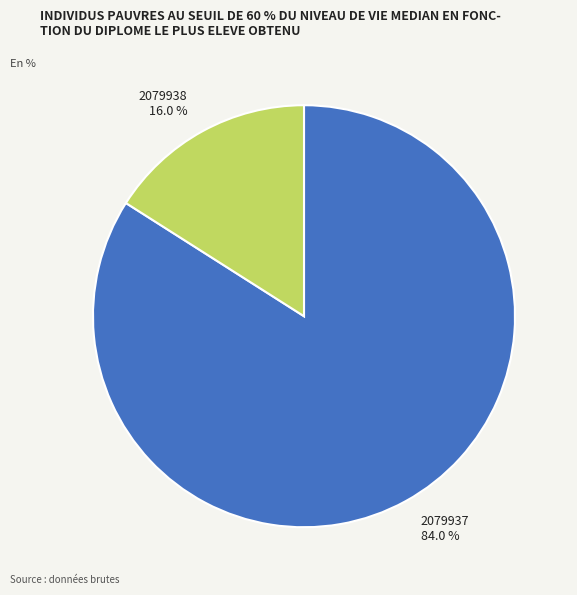

Rank the categories by value from lowest to highest.

2079938, 2079937